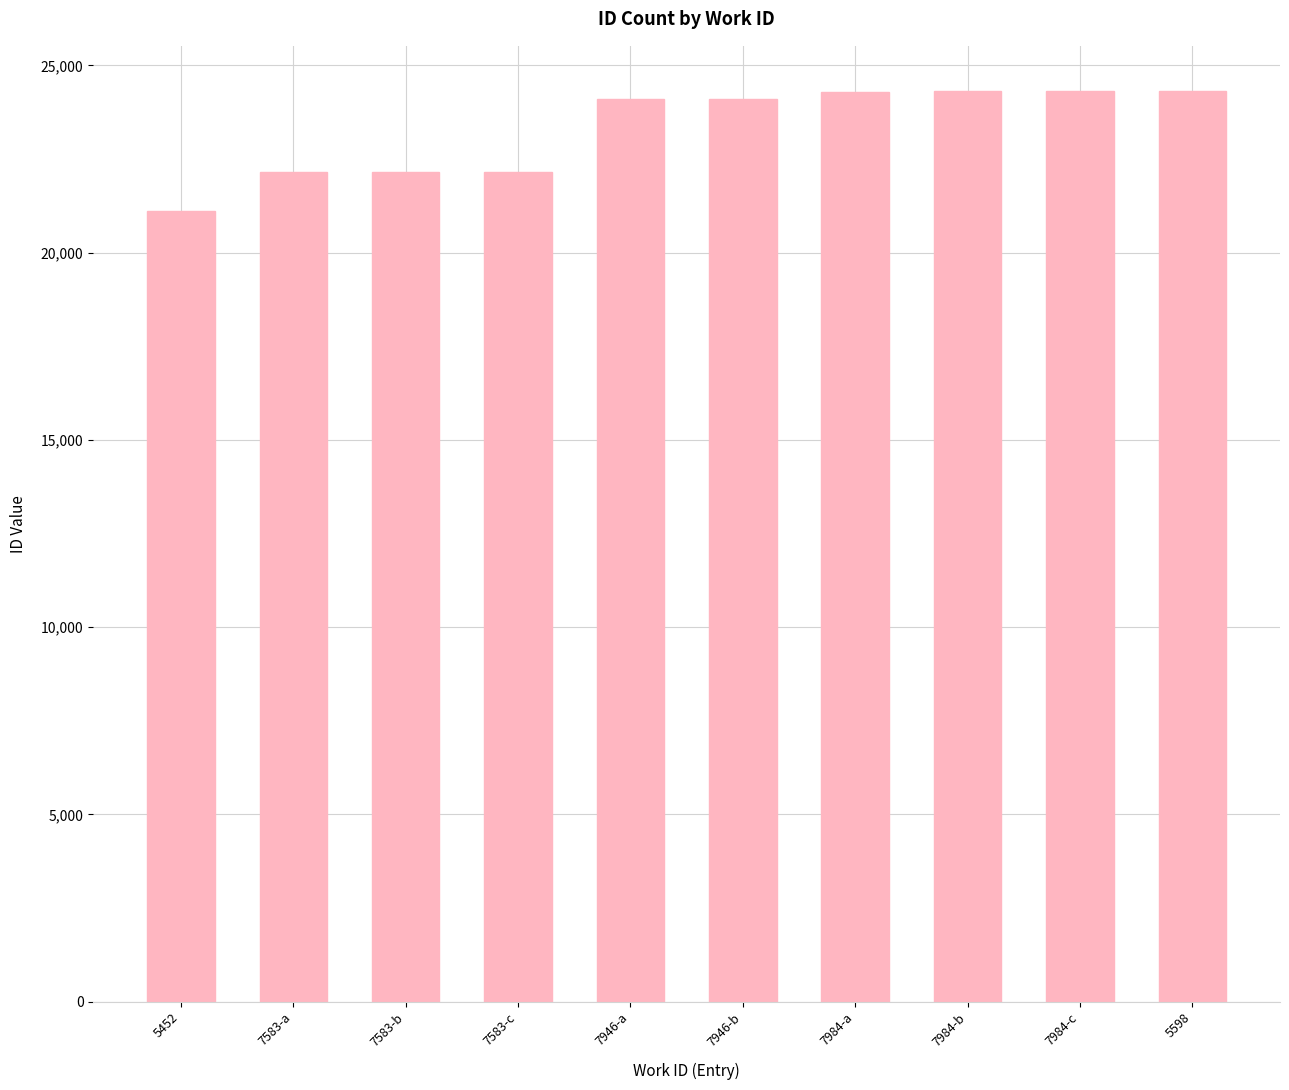

At which category does the chart reach its minimum across all series?

5452